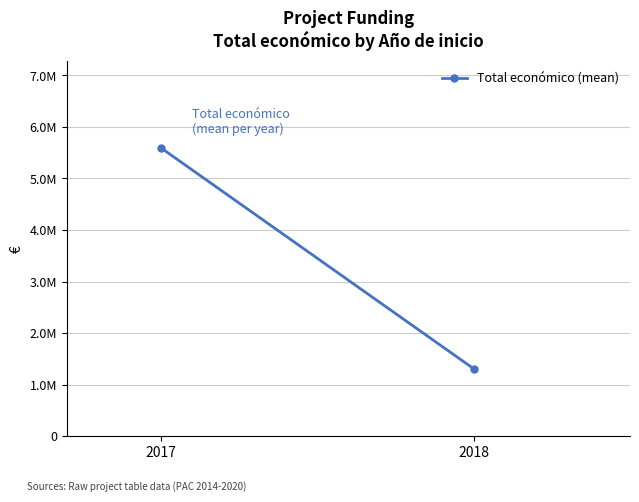

Reading left to right, what are all the values shown in this chart?

2017=5598022.0	2018=1310789.5